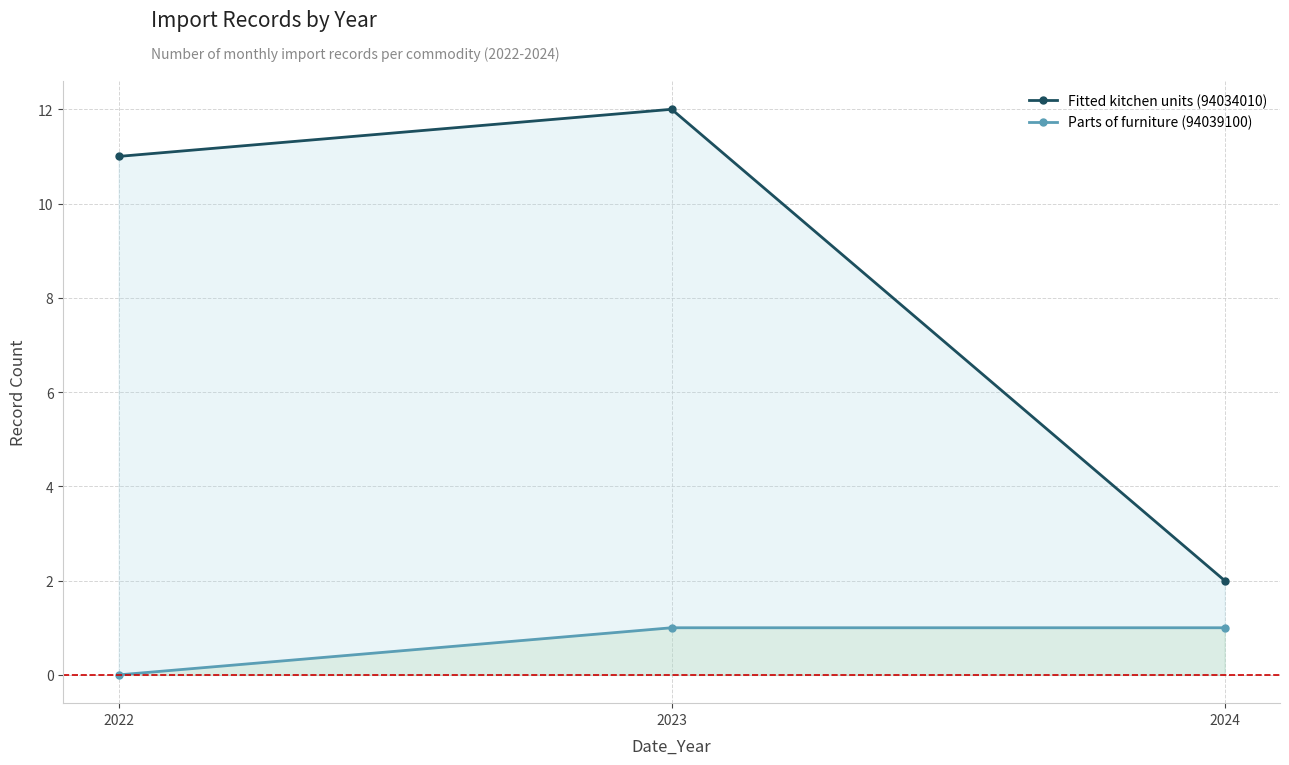

How many lines are shown in the chart?

2